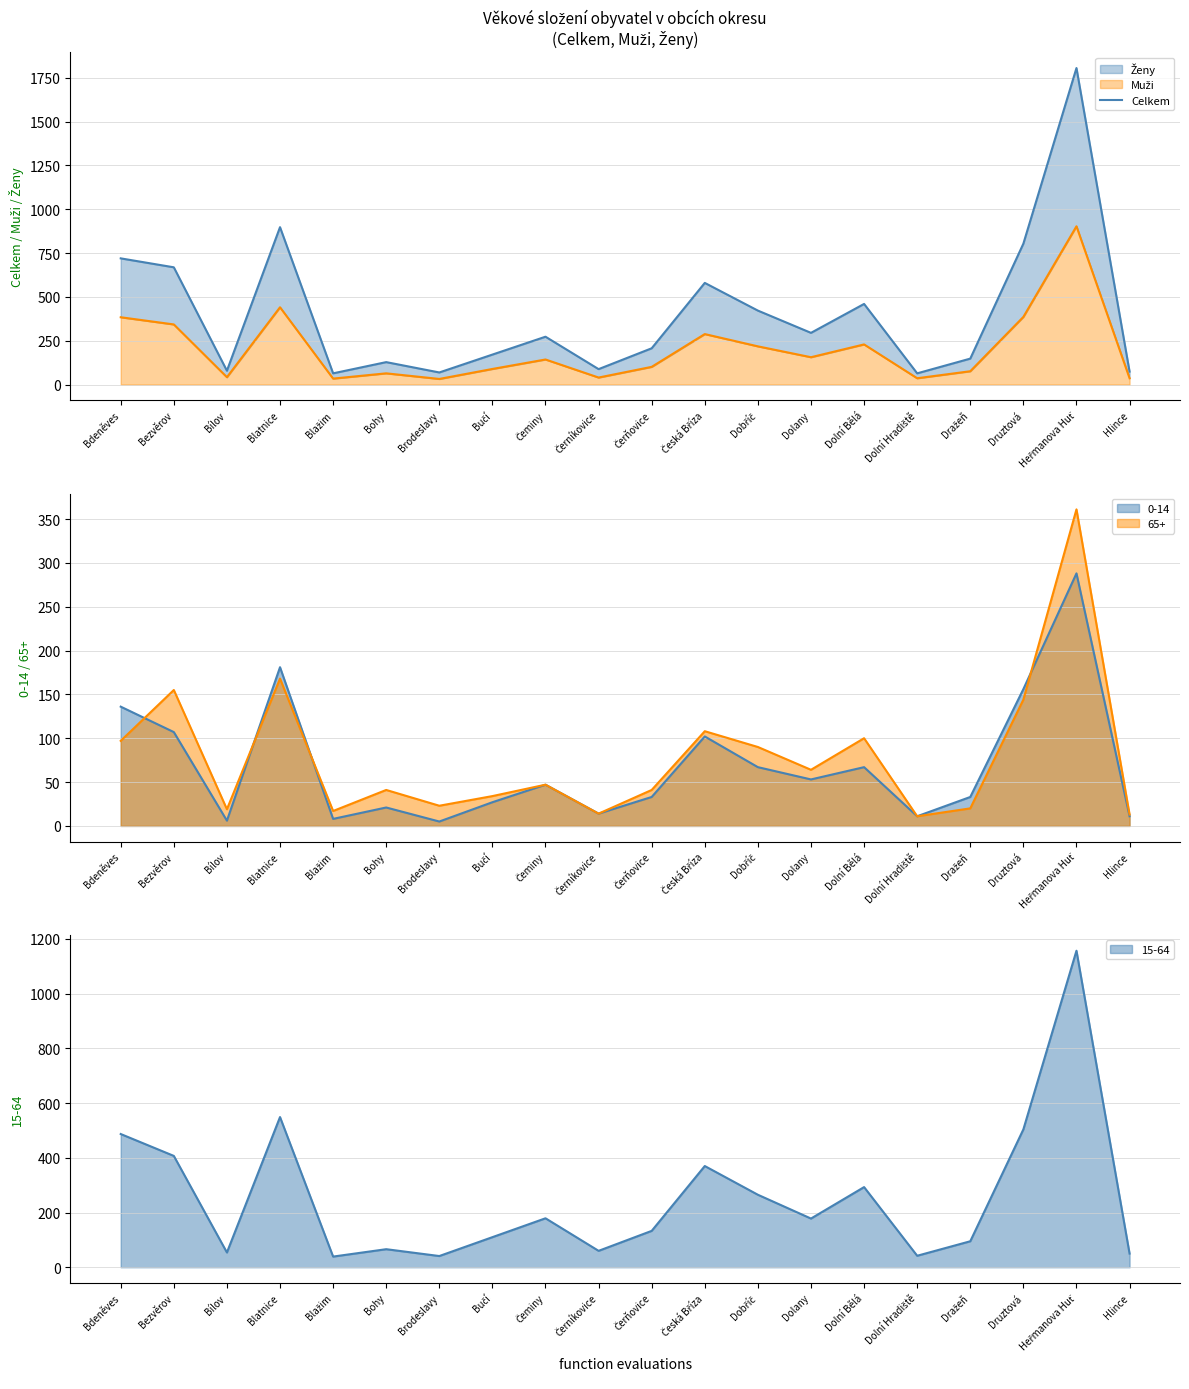

How many points are lower than both their immediate neighbors (excluding endpoints)?

6